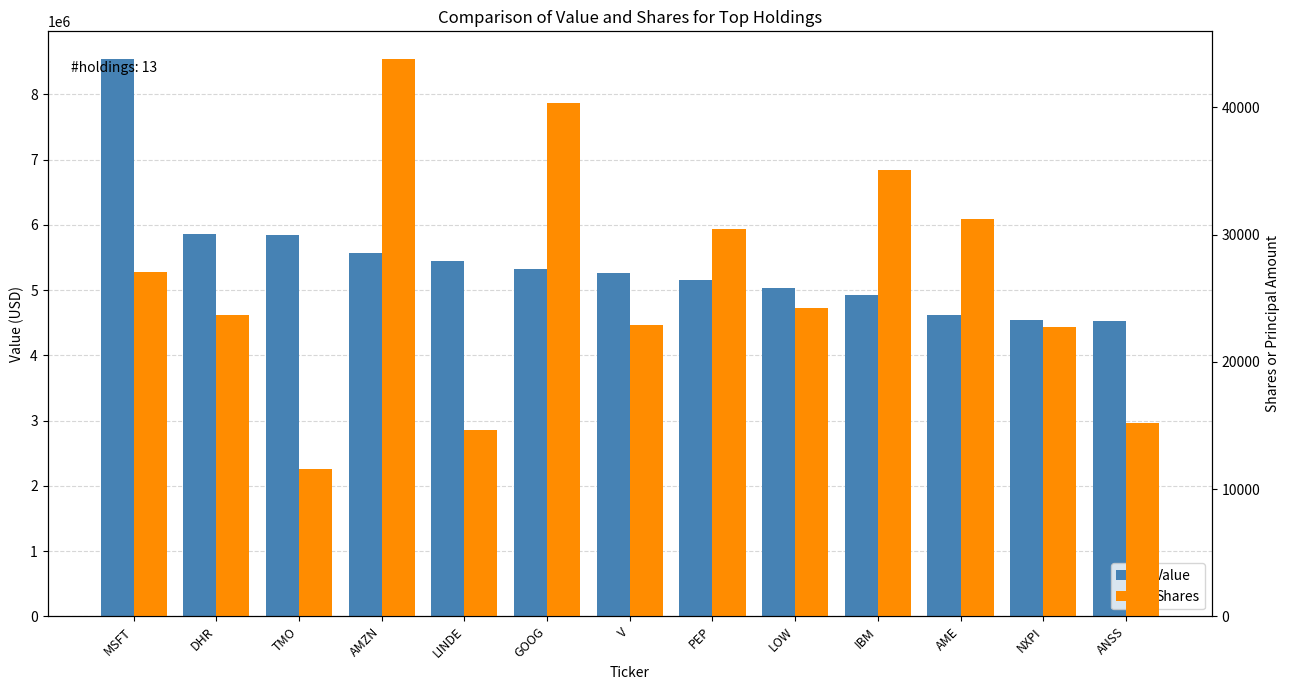

True or false: Value has a value of 8540739 at MSFT.

True